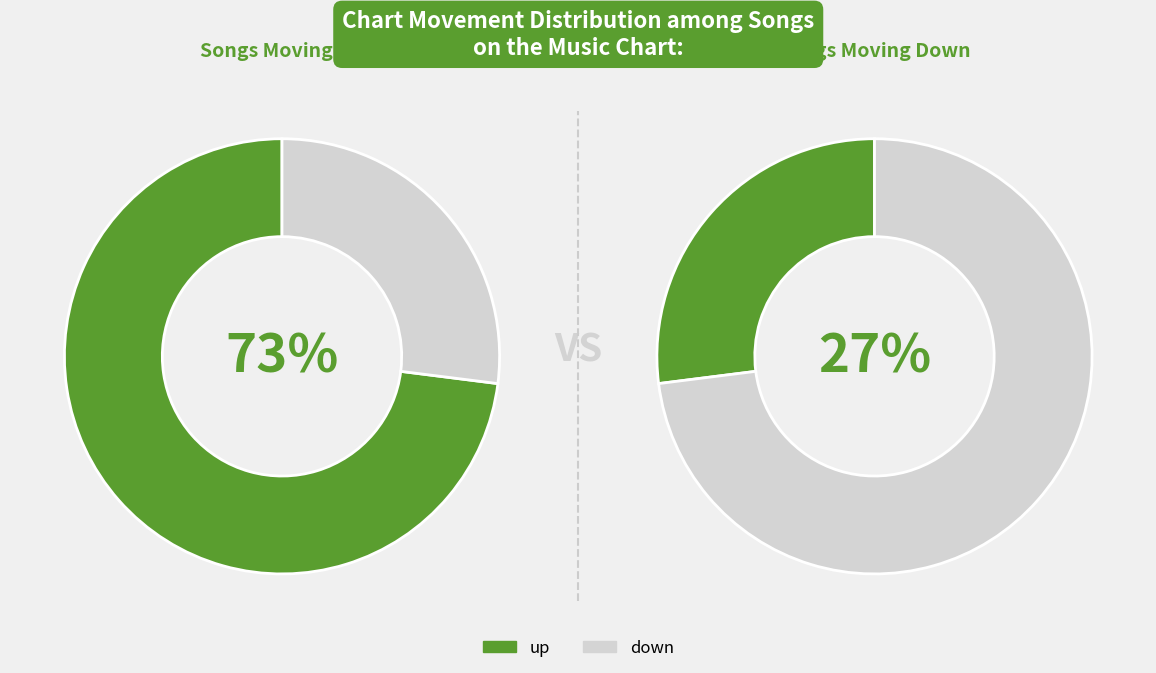

What percentage is the down slice, to the nearest percent?

27%